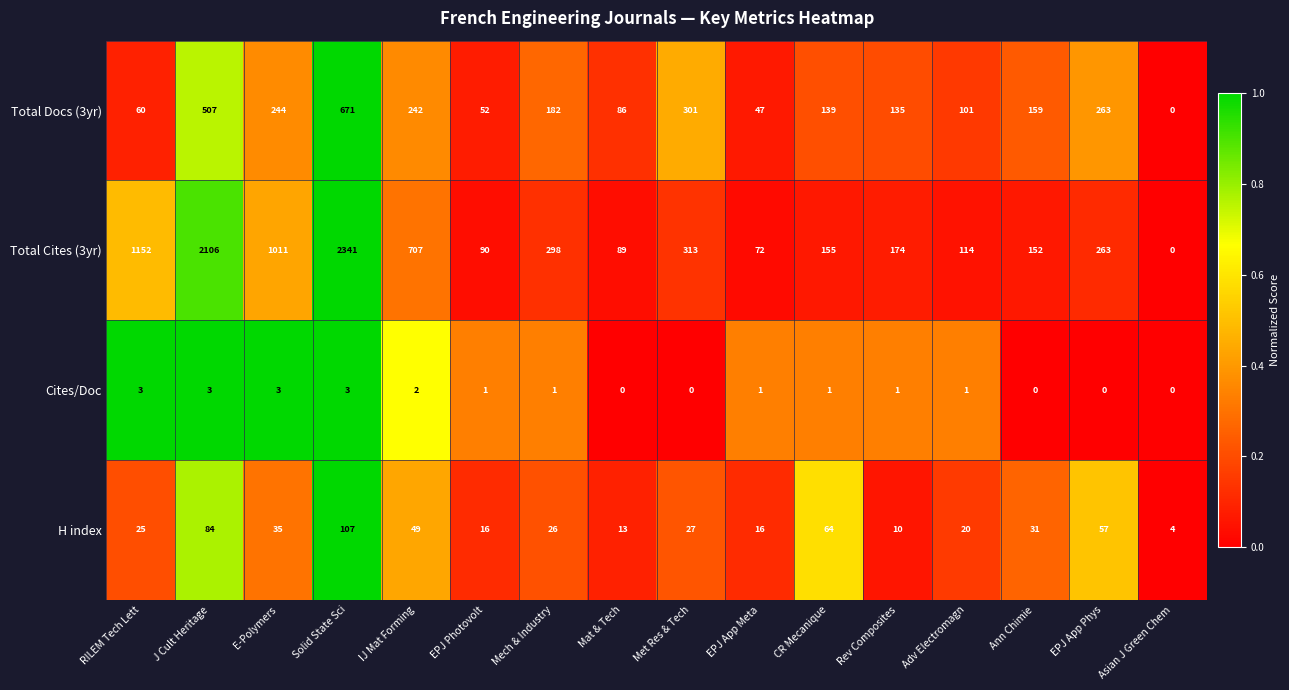

What is the total value across all series at EPJ App Meta?

136